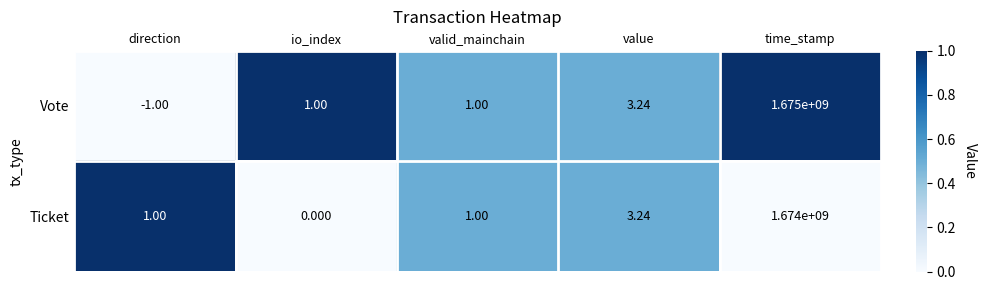

Which series has the widest spread of values?

Vote